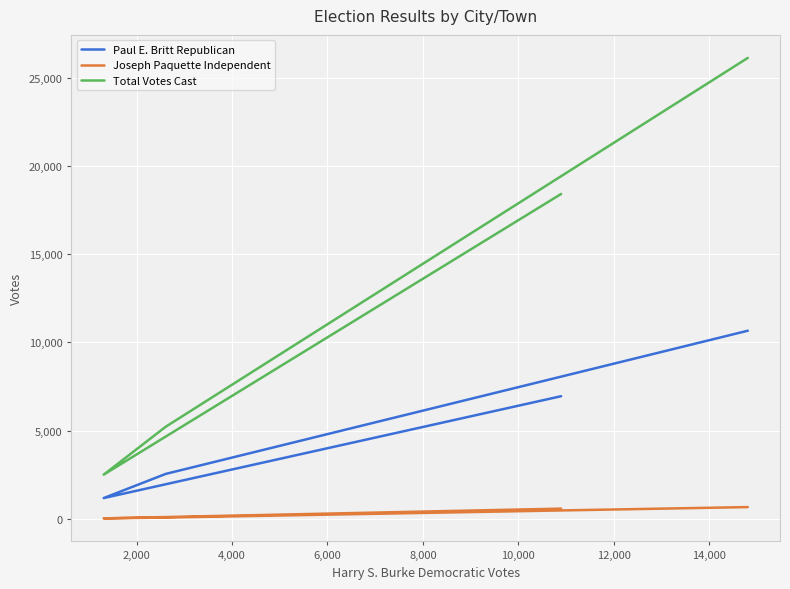

Is the value of Paul E. Britt Republican at 0 greater than the value of Total Votes Cast at 6,000?

No